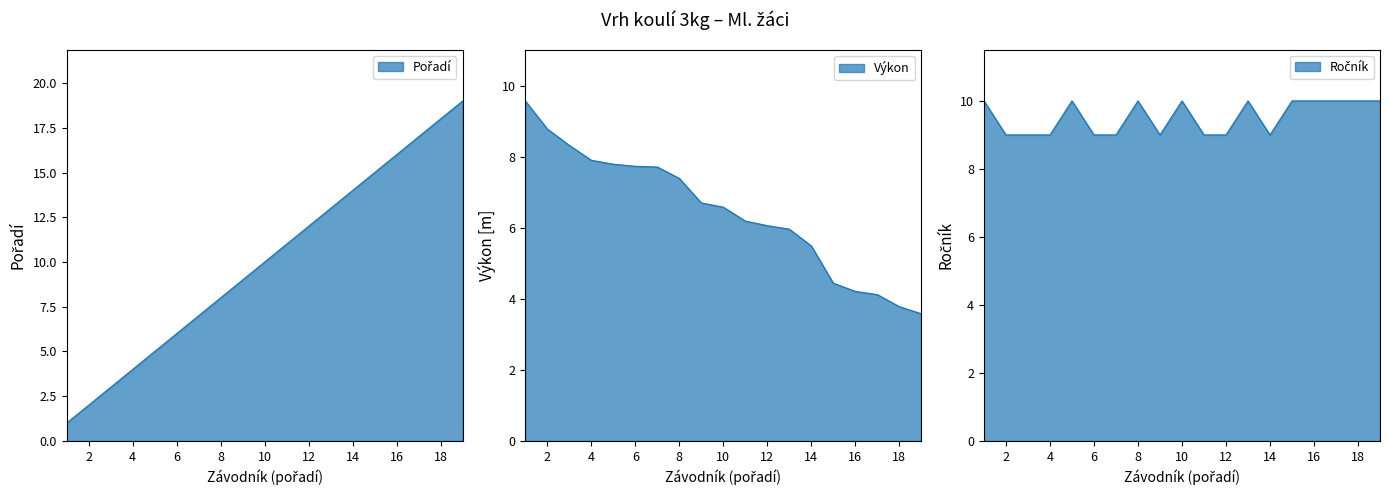

What is the maximum value shown in the chart?

19.0